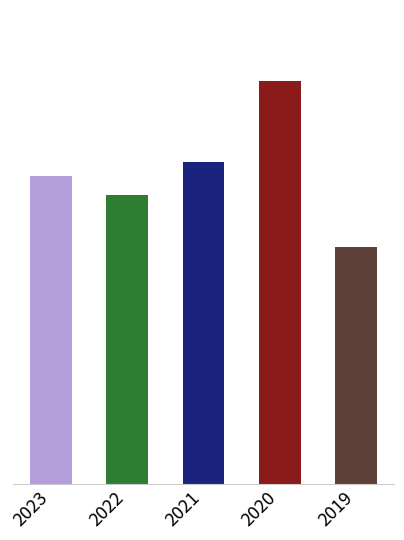

What is the greatest value displayed?

85